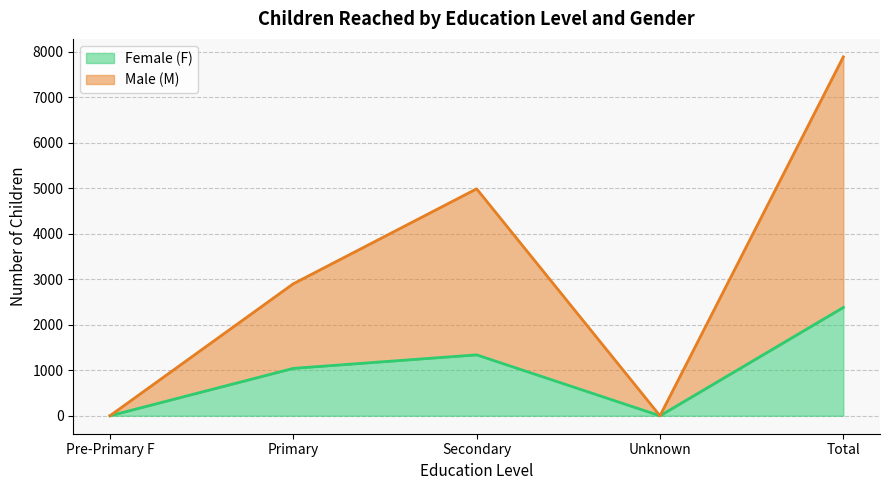

How many lines are shown in the chart?

2